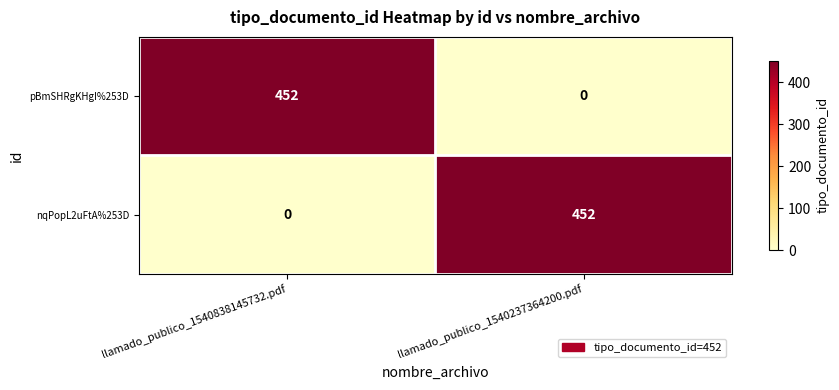

Reading right to left, what are all the values shown in this chart?

pBmSHRgKHgI%253D: llamado_publico_1540237364200.pdf=0	llamado_publico_1540838145732.pdf=452
nqPopL2uFtA%253D: llamado_publico_1540237364200.pdf=452	llamado_publico_1540838145732.pdf=0